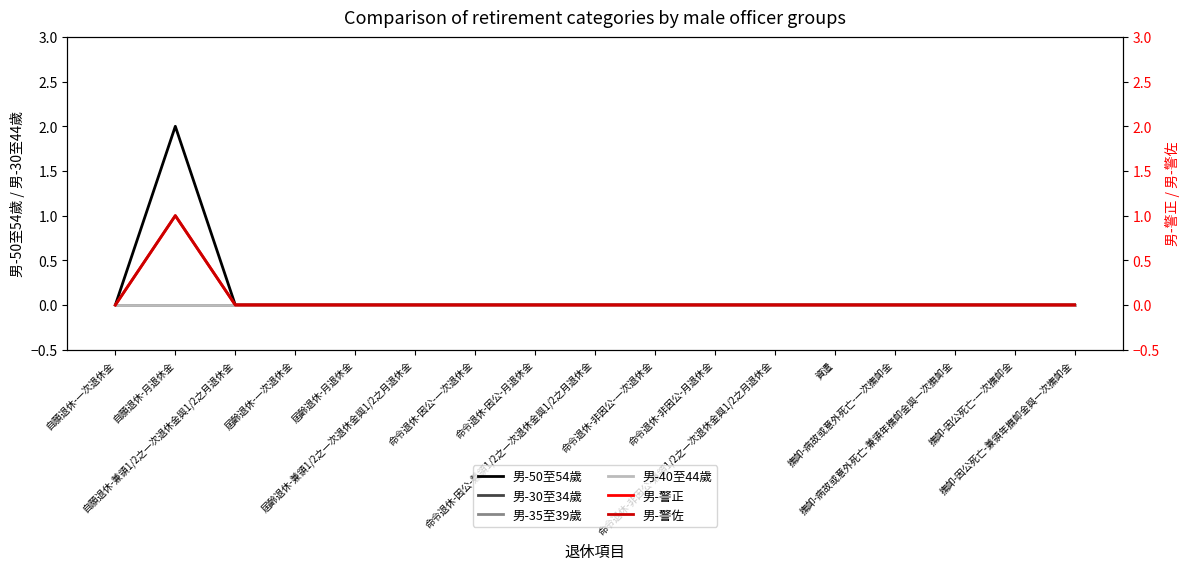

What position from the right is 自願退休-一次退休金?

17